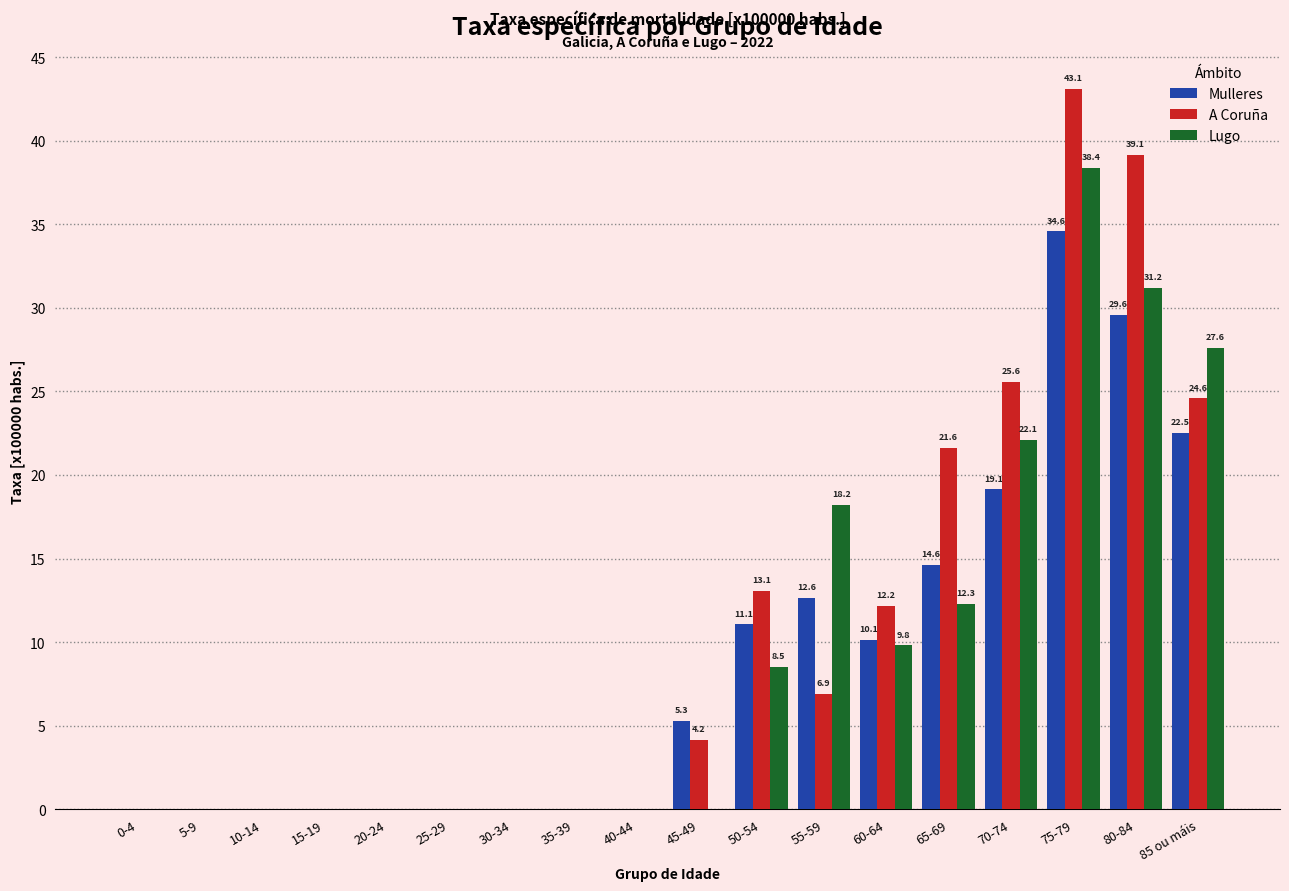

Is the value of A Coruña at 45-49 greater than the value of Lugo at 20-24?

Yes